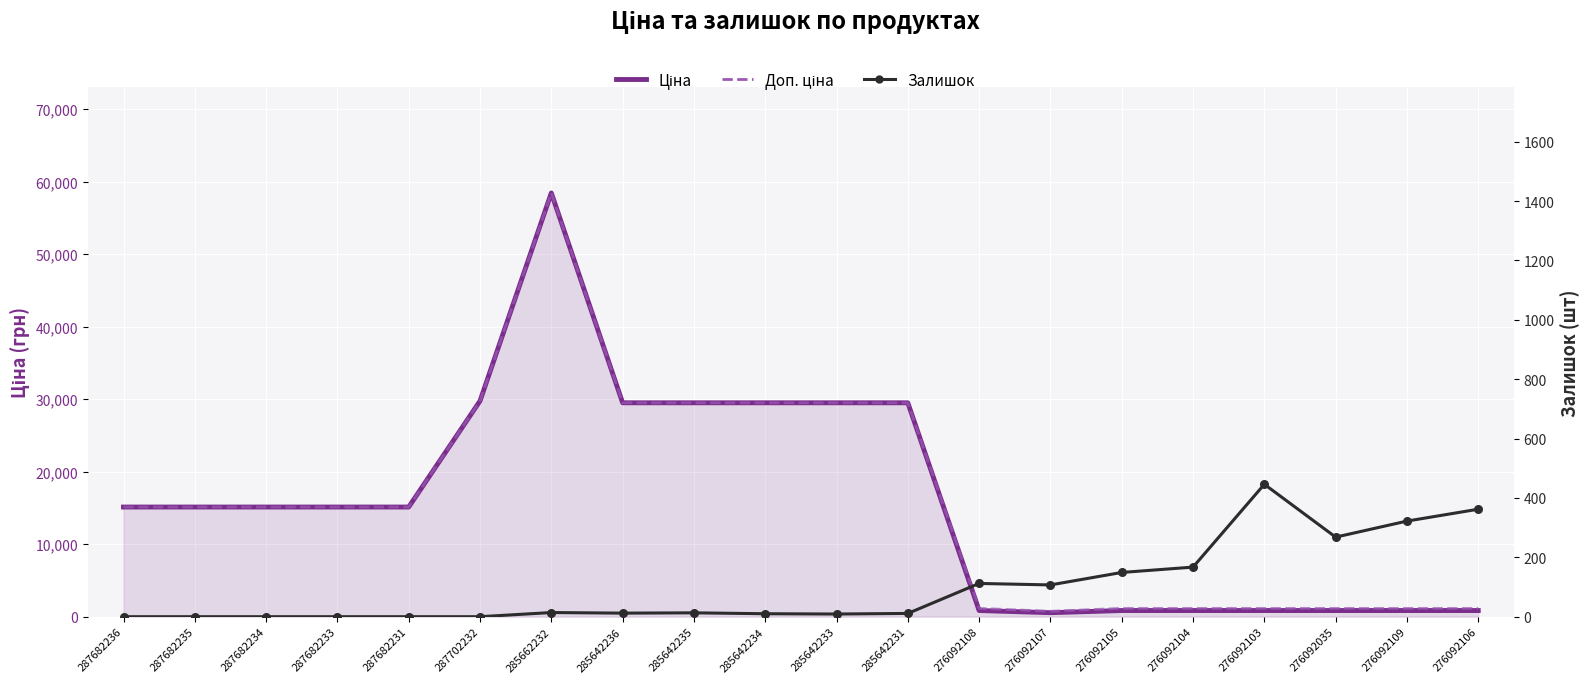

At how many categories does at least one series exceed 42571?

1